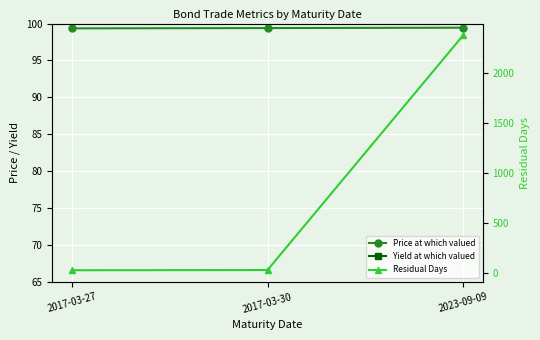

What is the difference between the Yield at which valued values at 2023-09-09 and 2017-03-30?

1.3